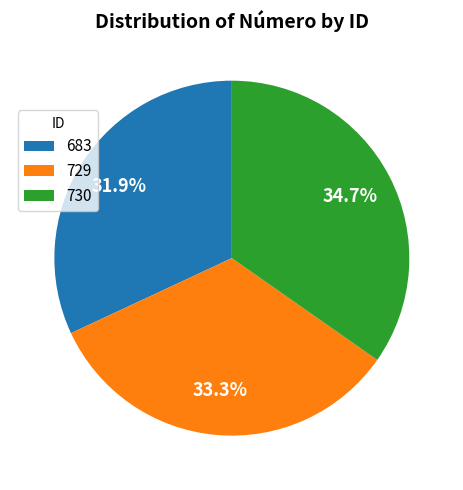

Is it true that 730 is 21% of the pie?

False